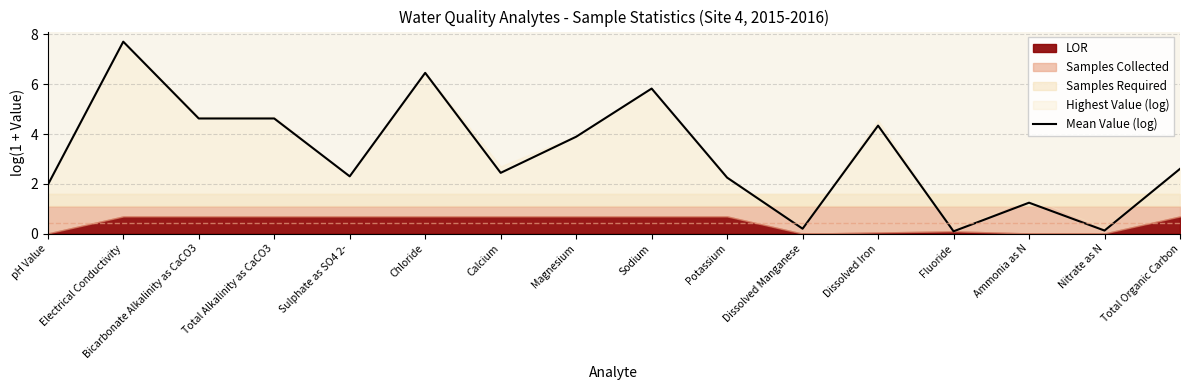

List the labels in order of value, smallest first.

Fluoride, Nitrate as N, Dissolved Manganese, Ammonia as N, pH Value, Potassium, Sulphate as SO4 2-, Calcium, Total Organic Carbon, Magnesium, Dissolved Iron, Bicarbonate Alkalinity as CaCO3, Total Alkalinity as CaCO3, Sodium, Chloride, Electrical Conductivity